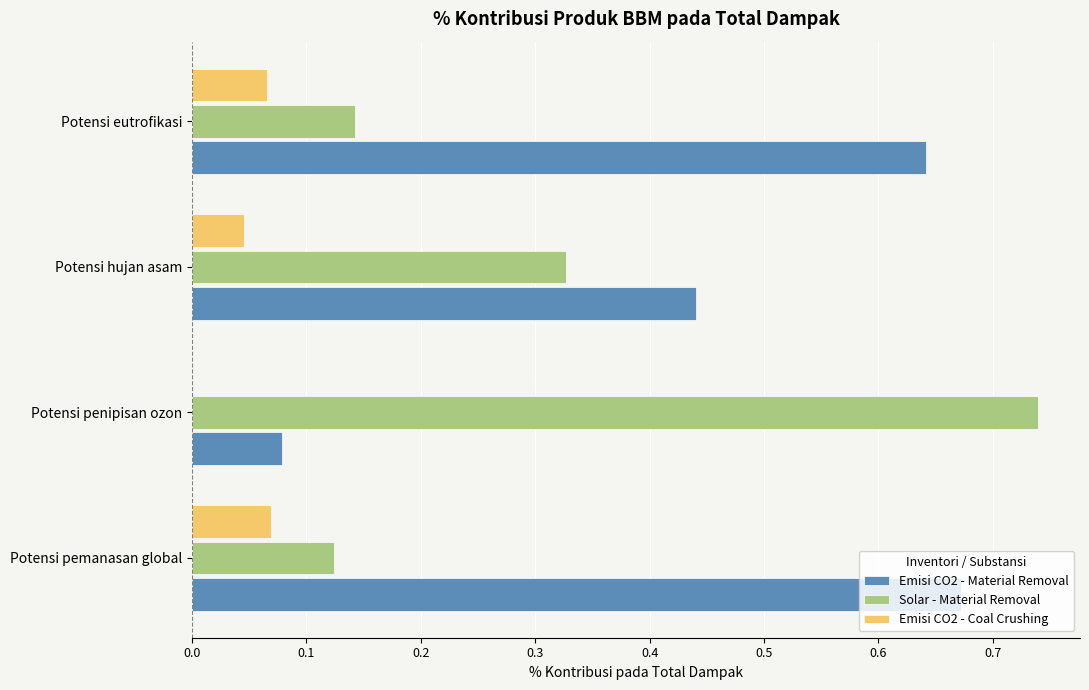

At which category does the chart reach its peak across all series?

Potensi penipisan ozon